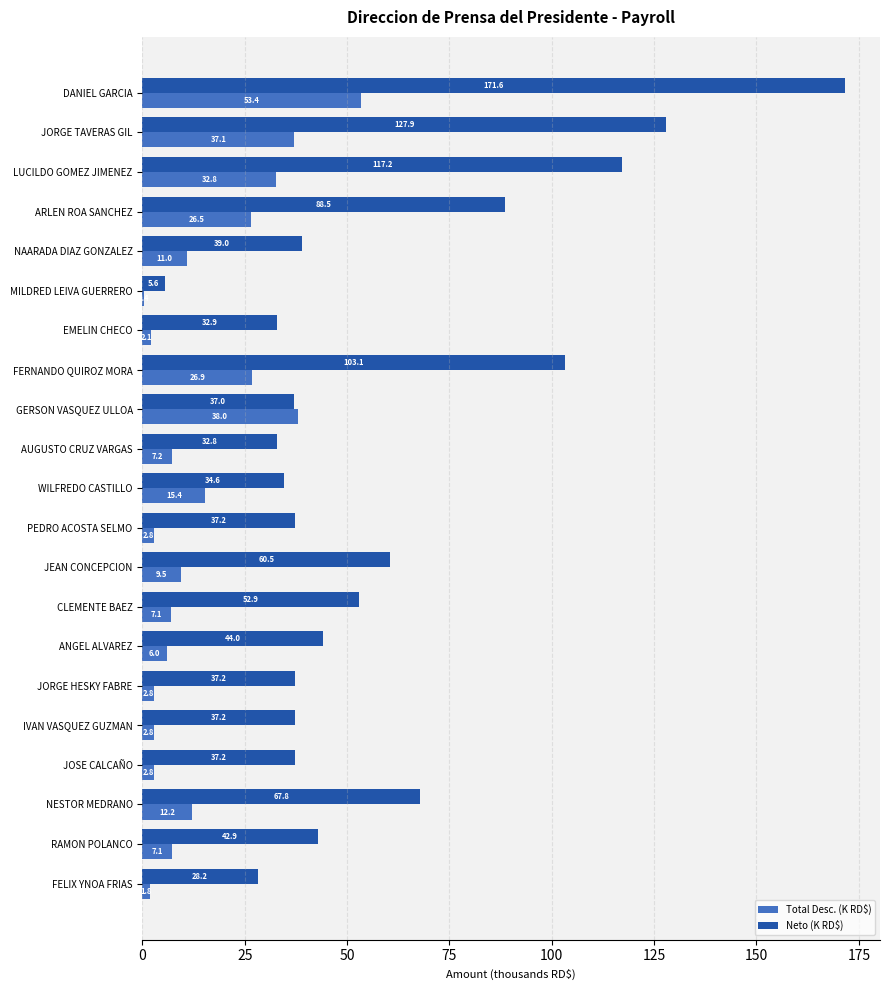

The value of Neto (K RD$) at JEAN CONCEPCION is 60.5. True or false?

True